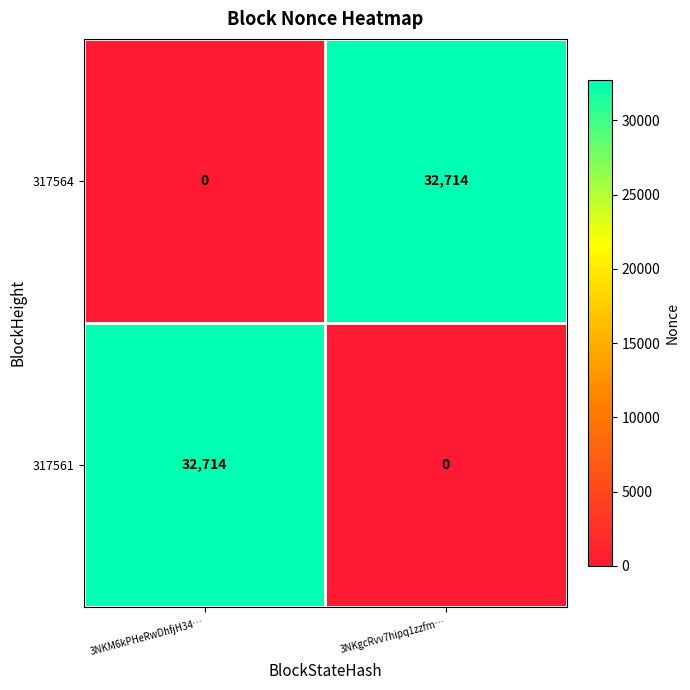

What is the total value across all series at 3NKgcRvv7hipq1zzfm…?

32714